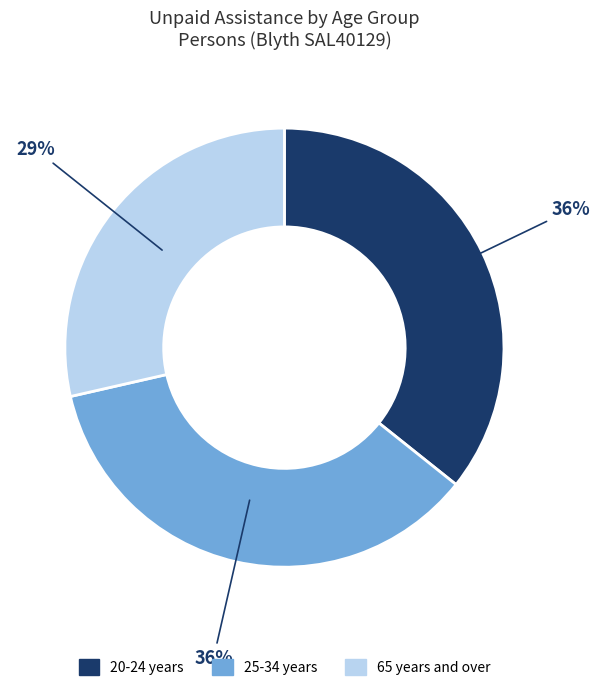

To the nearest percent, what is the average slice percentage?

33%